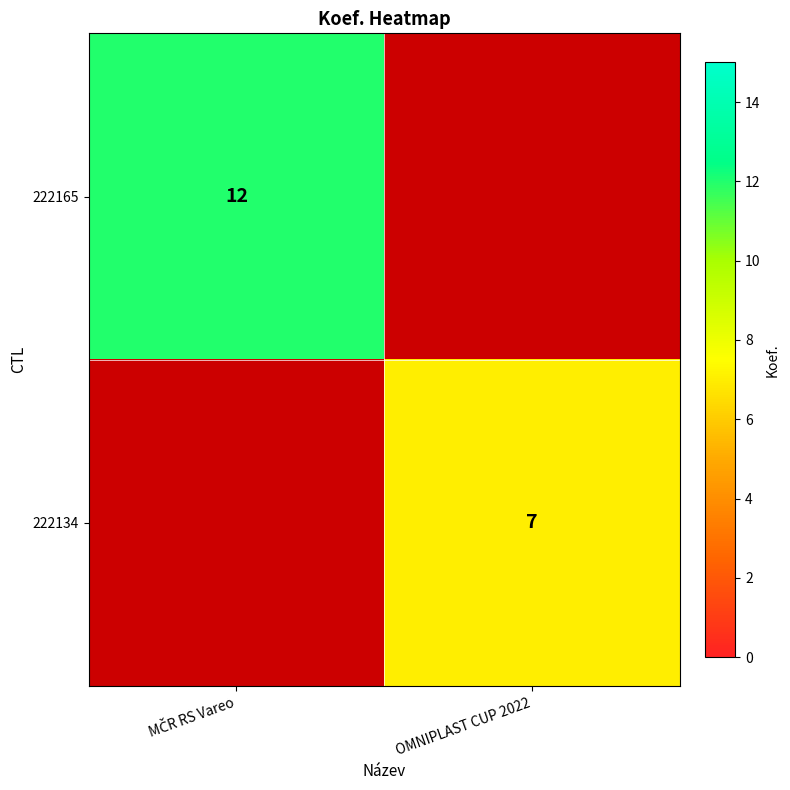

The value of 222134 at OMNIPLAST CUP 2022 is 3. True or false?

False